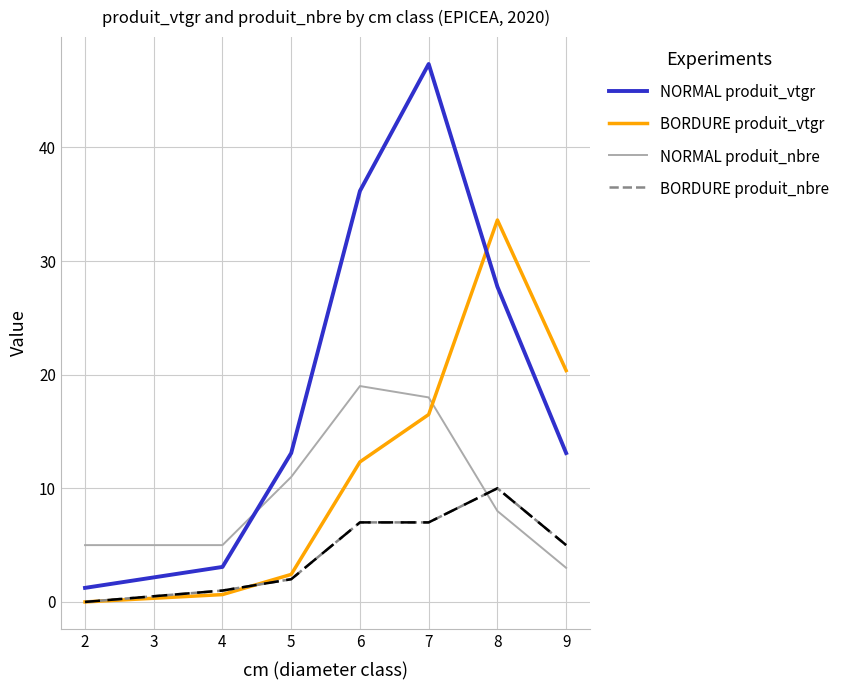

The value of NORMAL produit_nbre at 5 is 6.7. True or false?

False